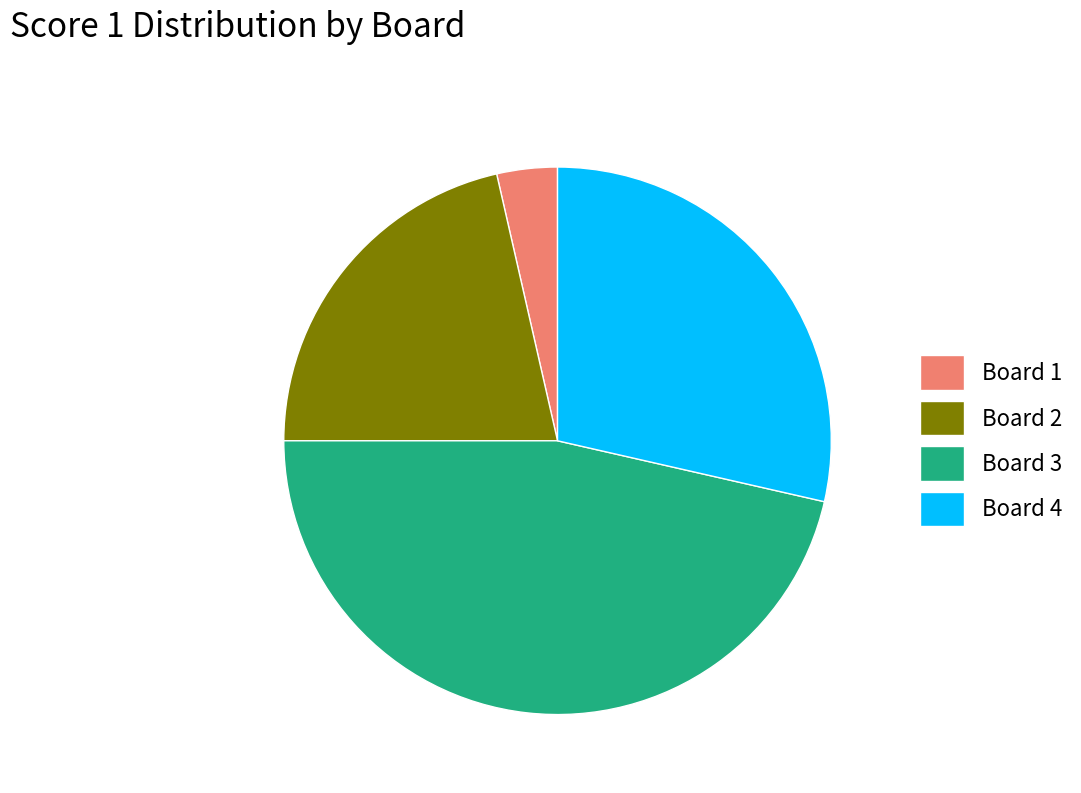

Is there a majority slice in this chart?

No